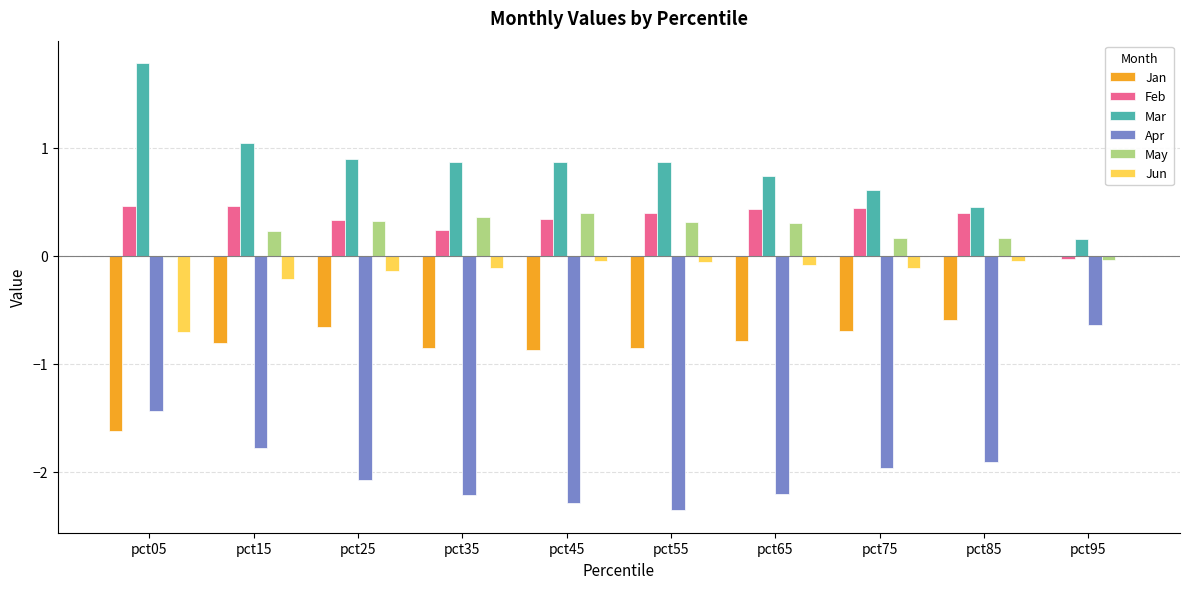

Is the value of Mar at pct55 greater than the value of Apr at pct25?

Yes